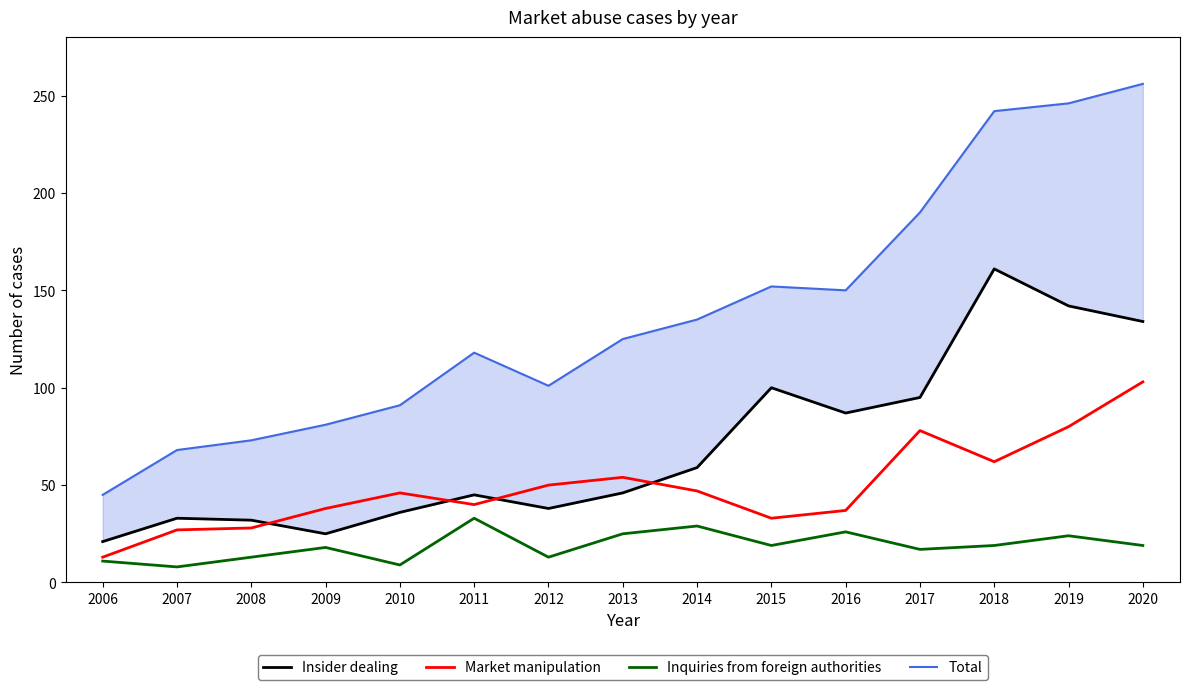

What is the greatest value displayed?

256